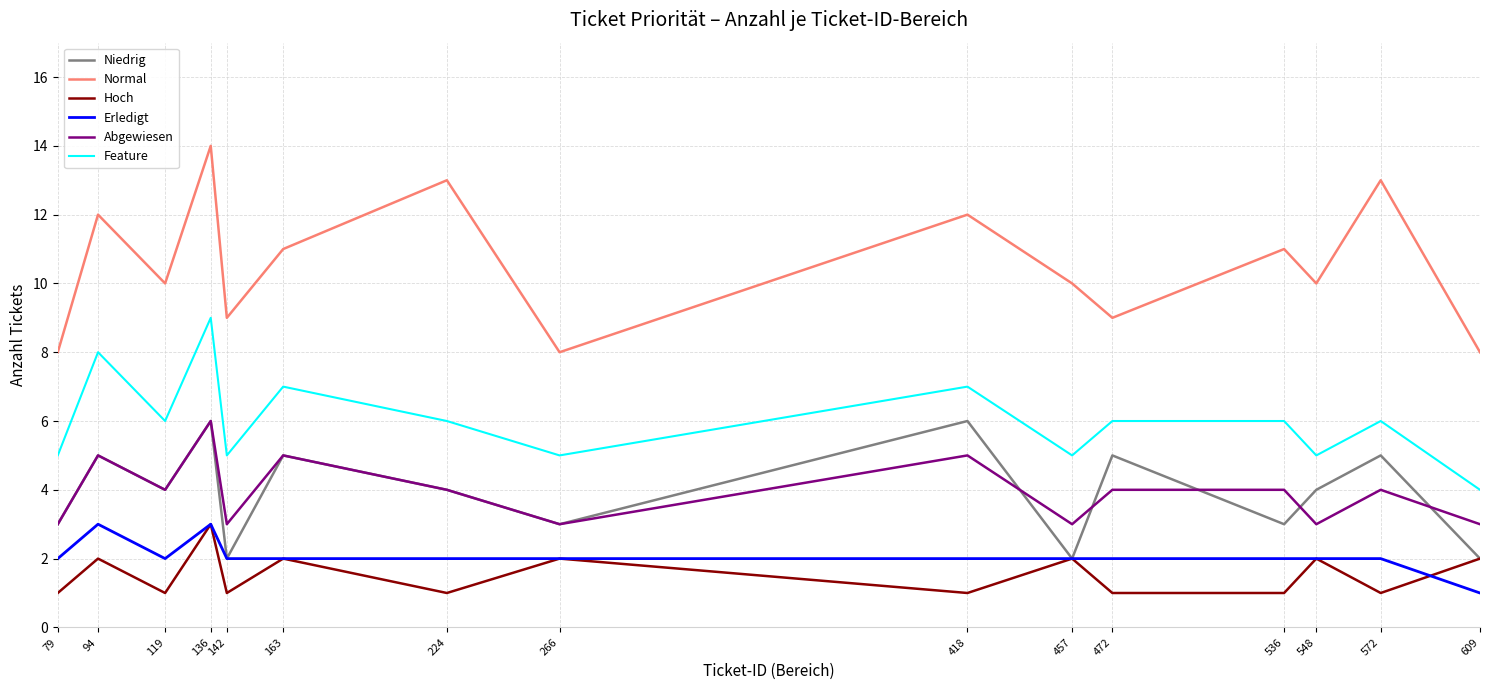

Reading left to right, list all the values displayed in this chart.

Niedrig: 3	5	4	6	2	5	4	3	6	2	5	3	4	5	2
Normal: 8	12	10	14	9	11	13	8	12	10	9	11	10	13	8
Hoch: 1	2	1	3	1	2	1	2	1	2	1	1	2	1	2
Erledigt: 2	3	2	3	2	2	2	2	2	2	2	2	2	2	1
Abgewiesen: 3	5	4	6	3	5	4	3	5	3	4	4	3	4	3
Feature: 5	8	6	9	5	7	6	5	7	5	6	6	5	6	4